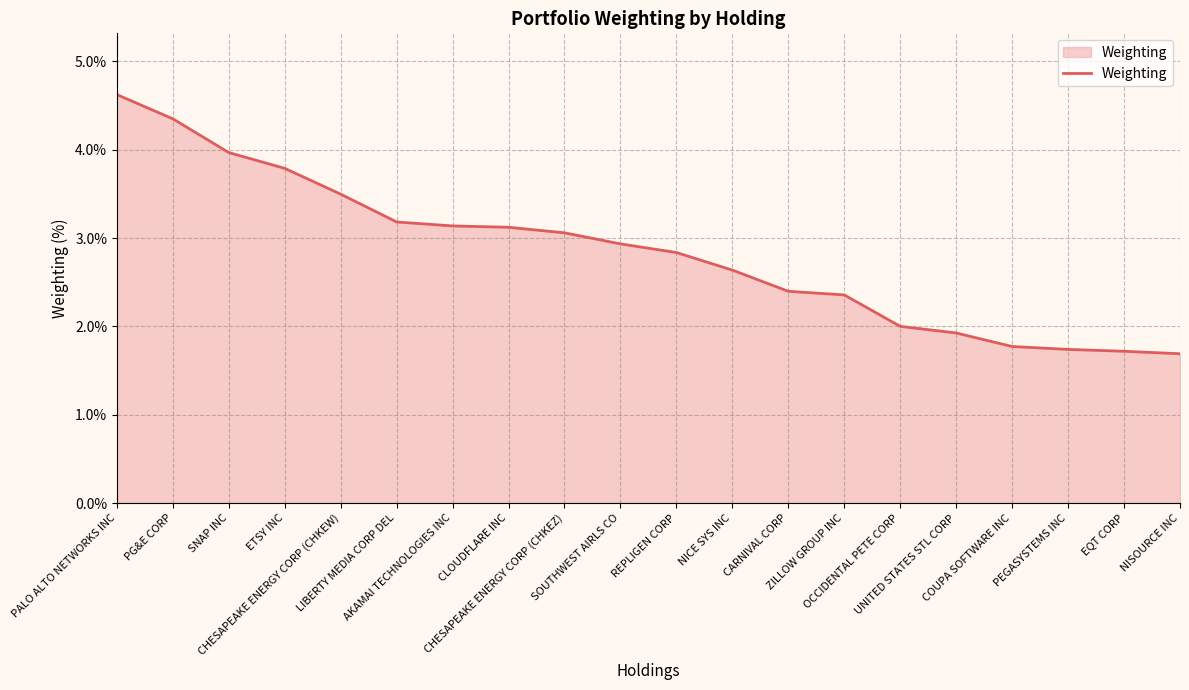

How many lines are shown in the chart?

1